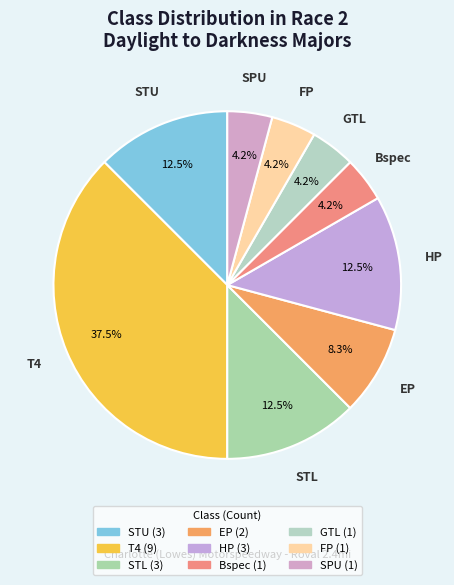

What portion of the pie excludes HP?

87.5%